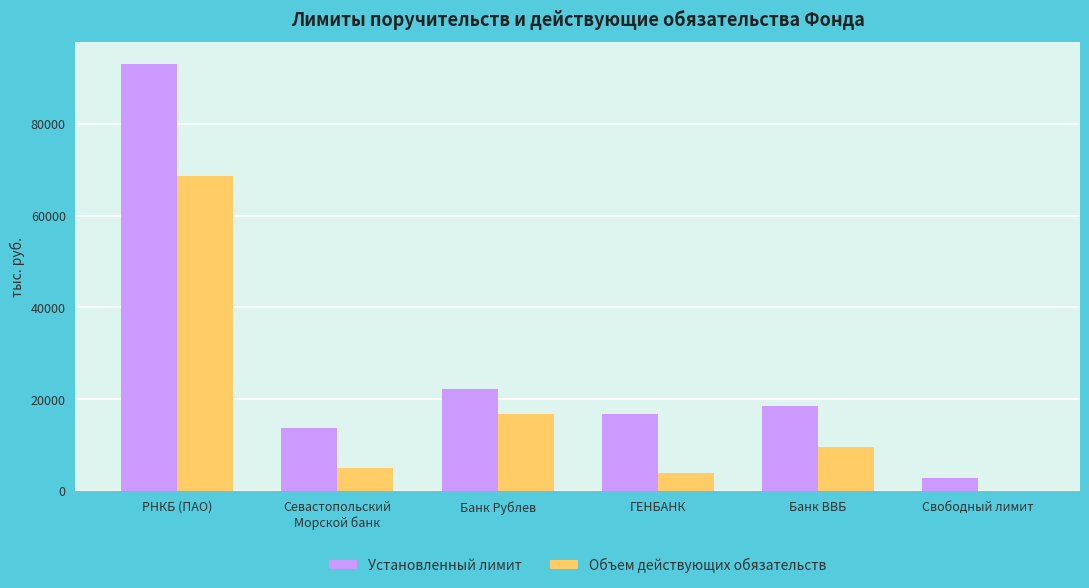

Are the bars horizontal?

No